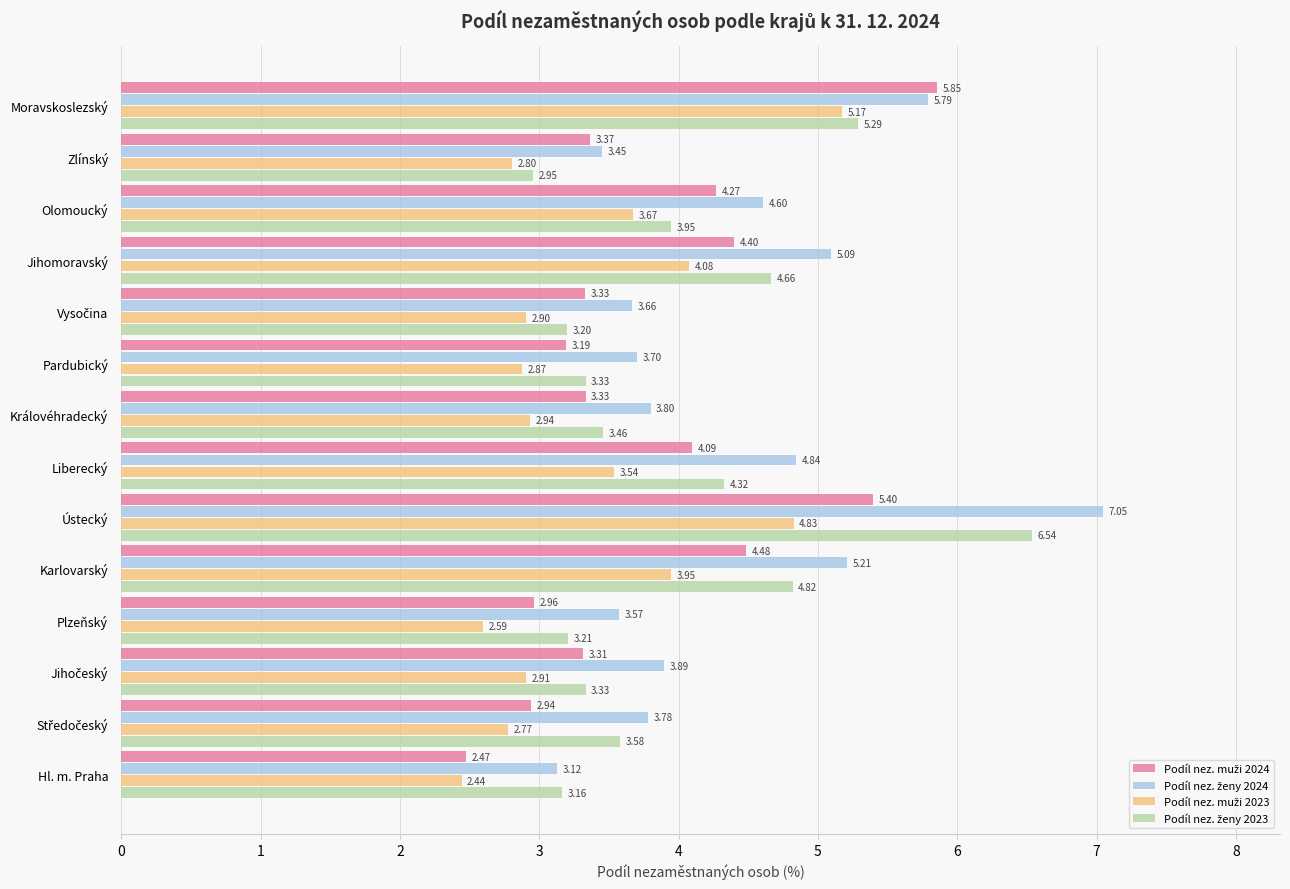

At which category does the chart reach its peak across all series?

Ústecký